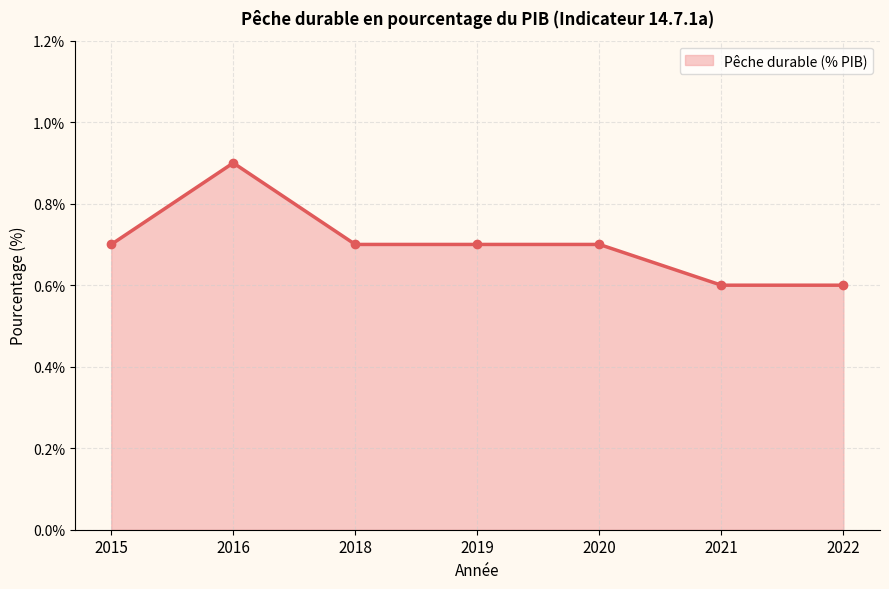

How many categories are shown in the chart?

7